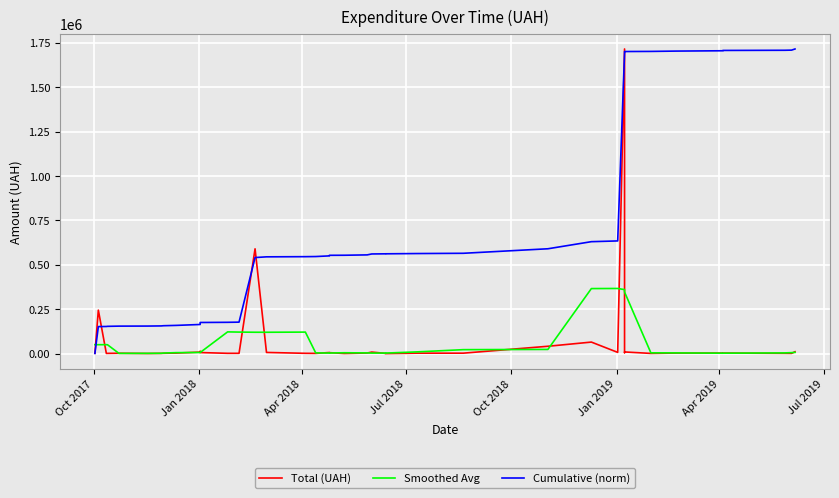

True or false: Total (UAH) and Cumulative (norm) cross at least once.

True